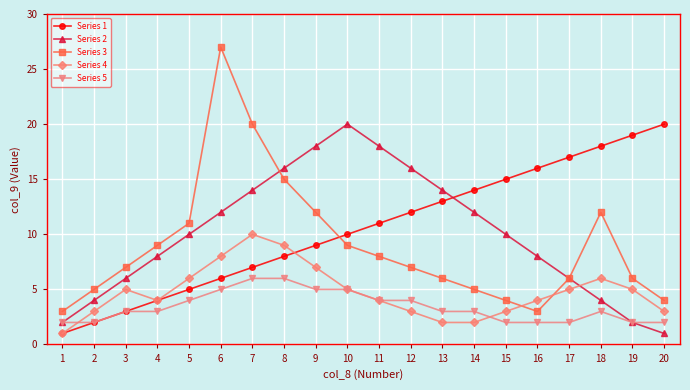

At which label does Series 3 reach its peak?

6